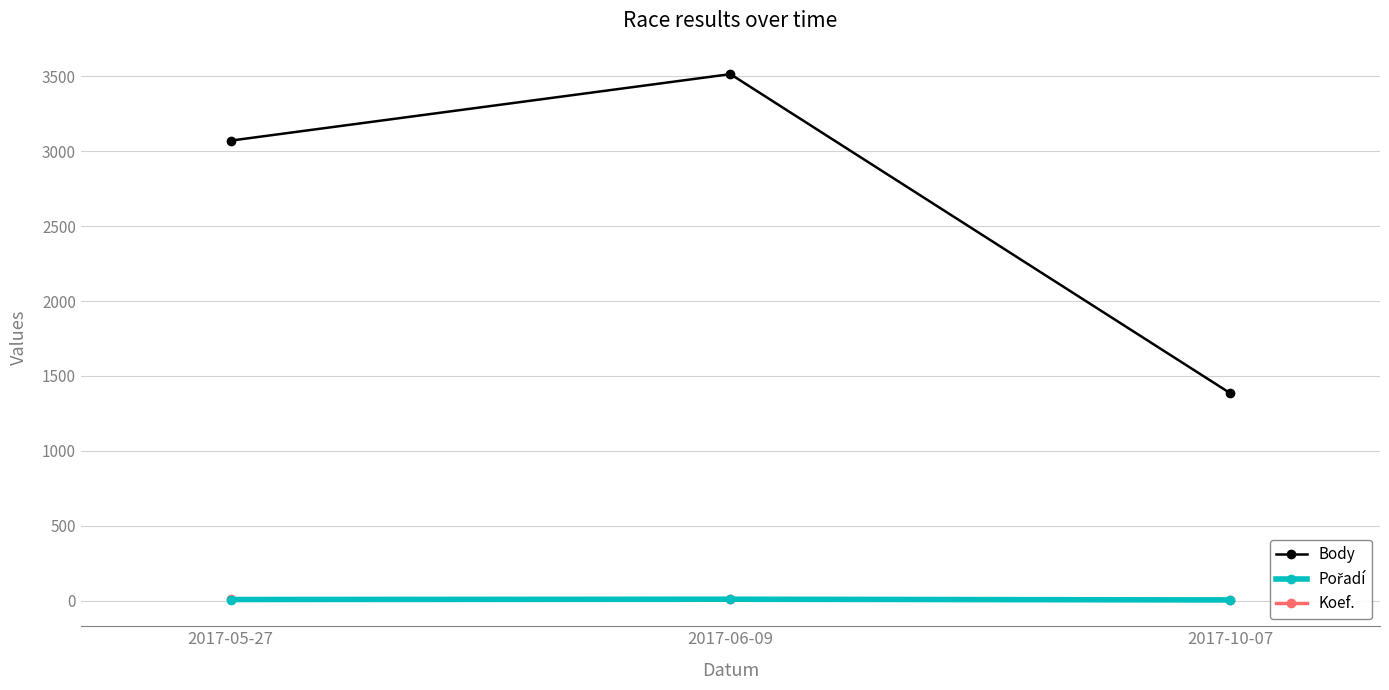

What is the spread (max minus min) of values at 2017-06-09?

3506